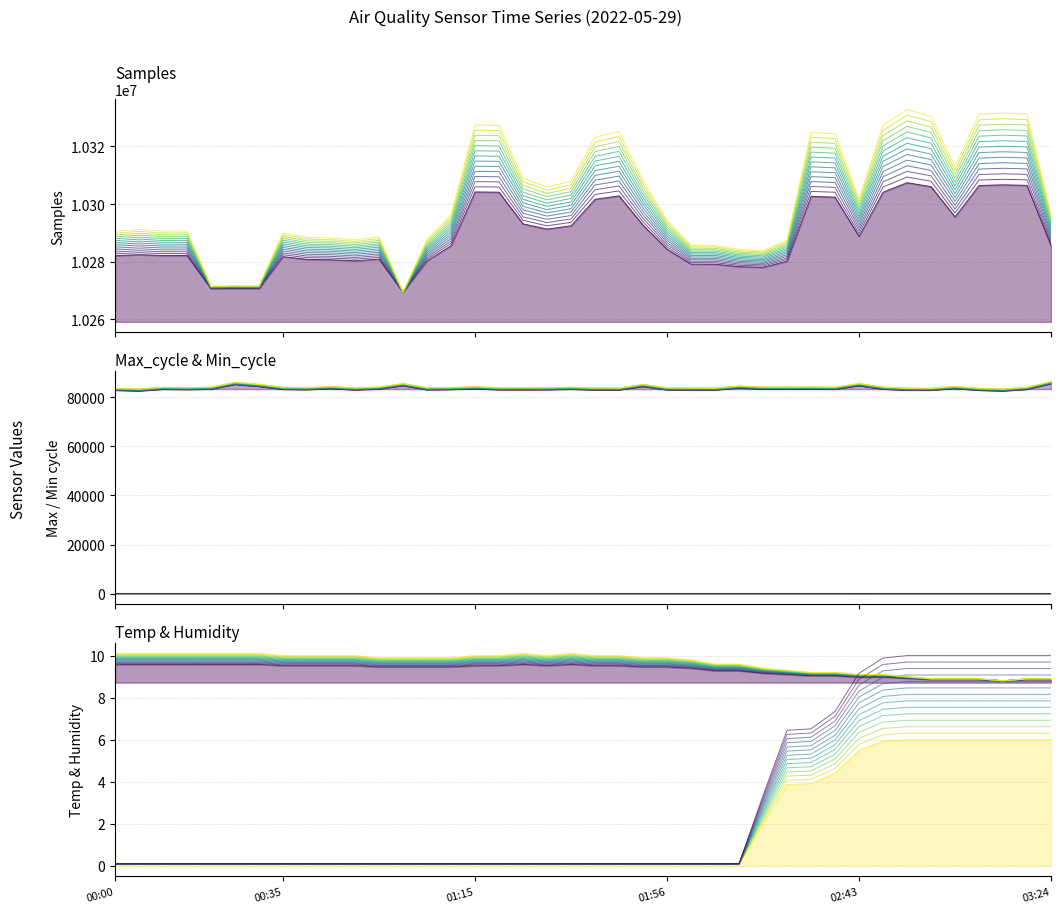

What value does the Min_cycle series have at 01:31?

21.1